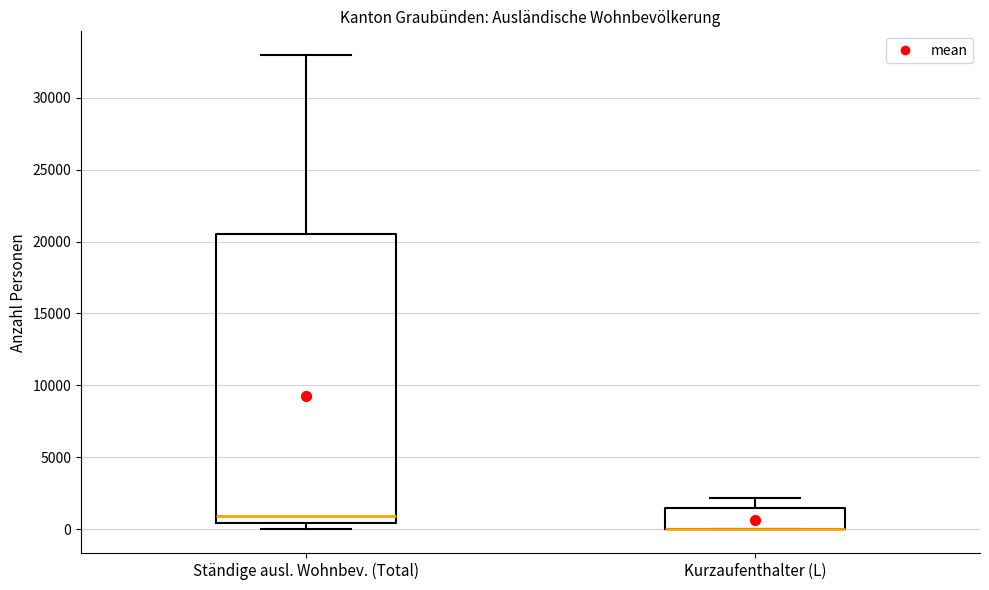

Reading left to right, transcribe this box plot: for each box, give where its median line is, the range the box spans, and where its two whiskers end, as read against the y-axis. The values are not printed on the chart, so give them approximately, as read against the axis.

Ständige ausl. Wohnbev. (Total): median 1000, box 500 to 20500, whiskers 0 to 33000
Kurzaufenthalter (L): median 0 (drawn on the box's lower edge), box 0 to 1500, whiskers 0 to 2000